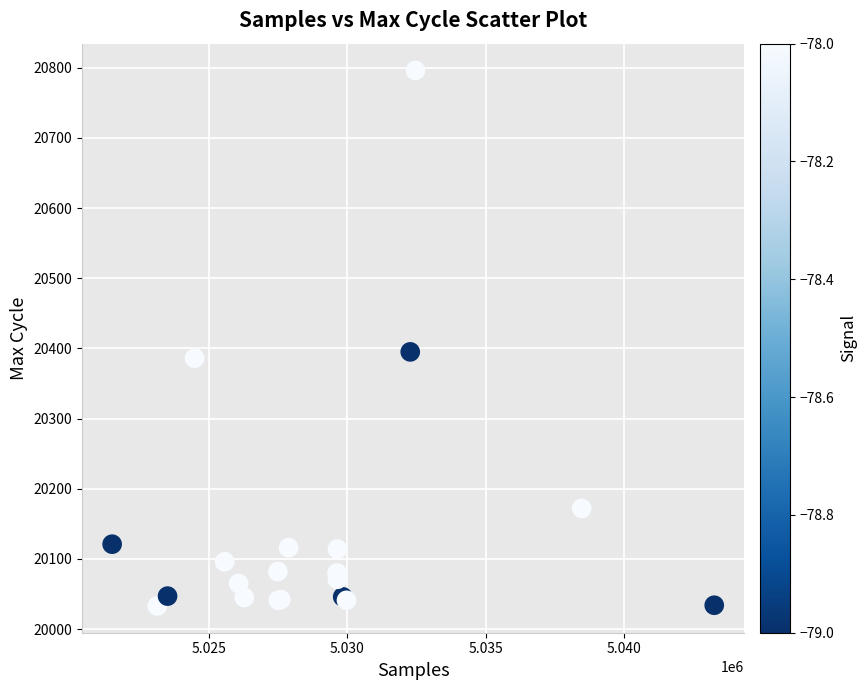

What Y value in the scatter plot is closest to 20414?

20395